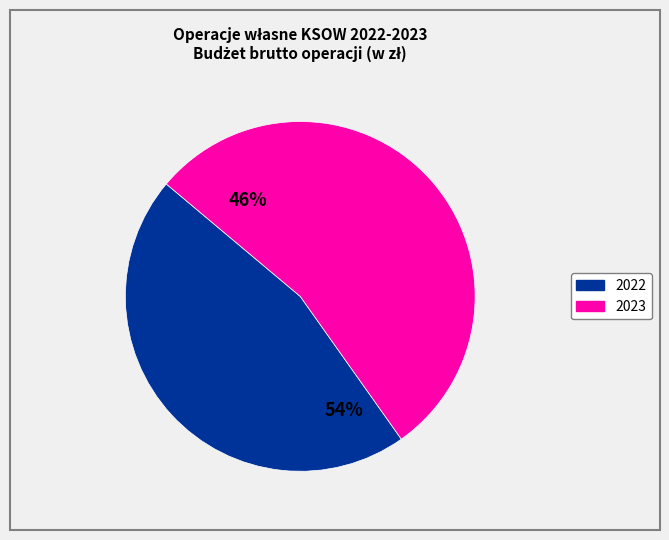

What percentage is the 2022 slice, to the nearest percent?

46%